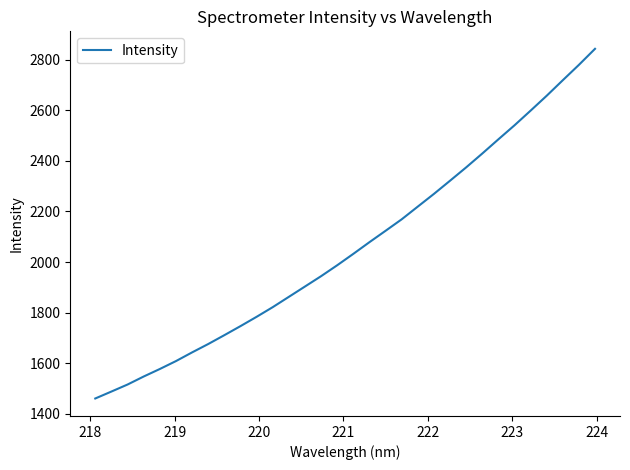

What is the maximum value shown in the chart?

2842.5